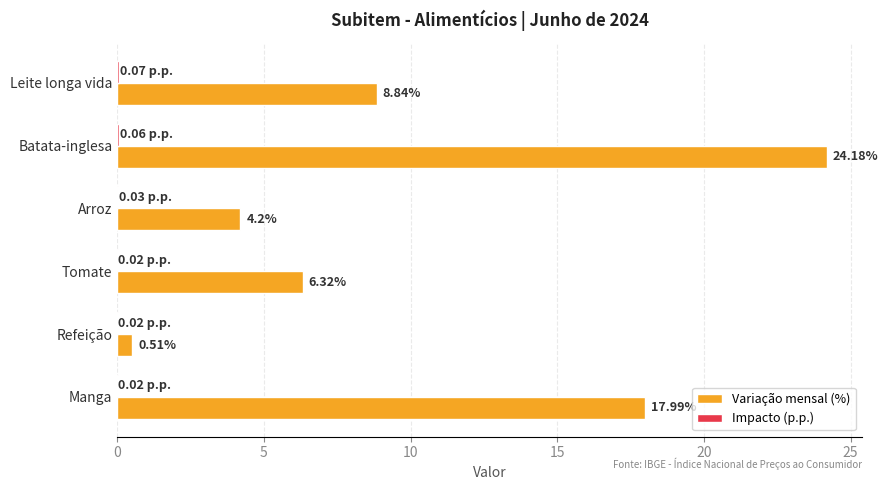

Which series changed the most between Batata-inglesa and Arroz?

Variação mensal (%)